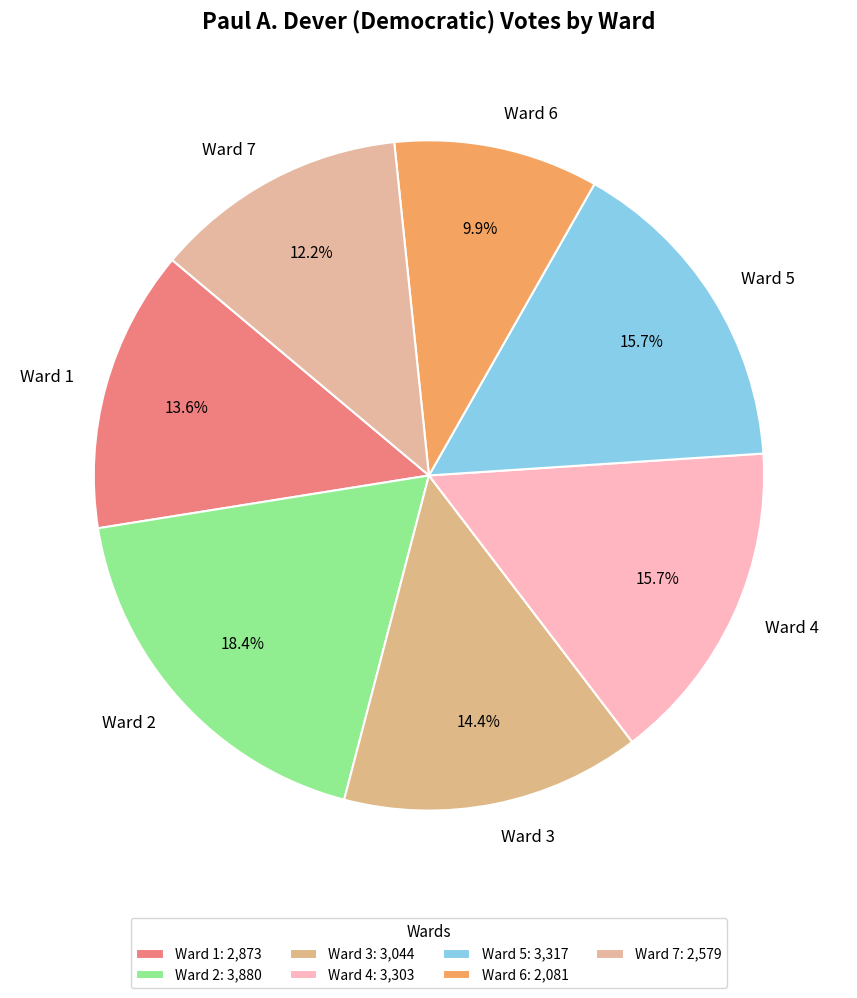

Which has a higher value, Ward 3 or Ward 2?

Ward 2